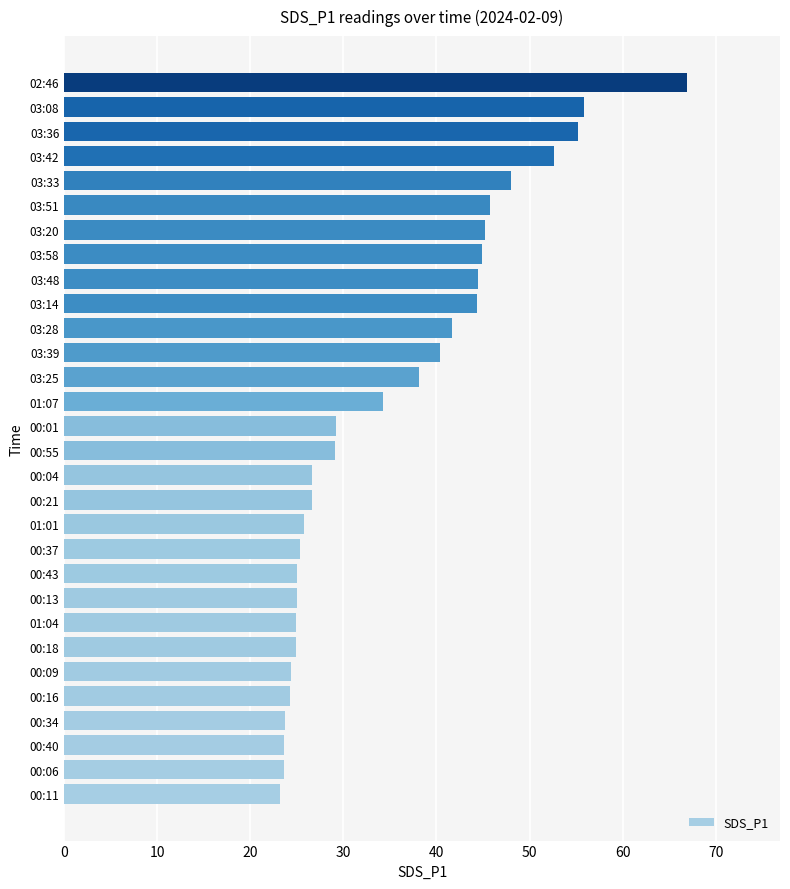

True or false: the data shows 16.8 at 00:43.

False